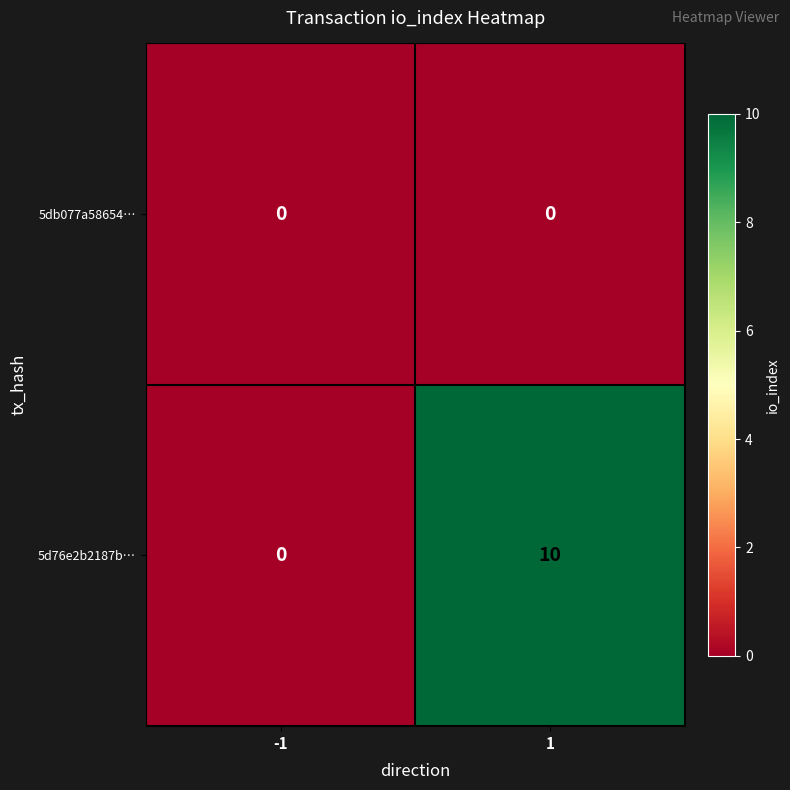

What is the maximum value shown in the chart?

10